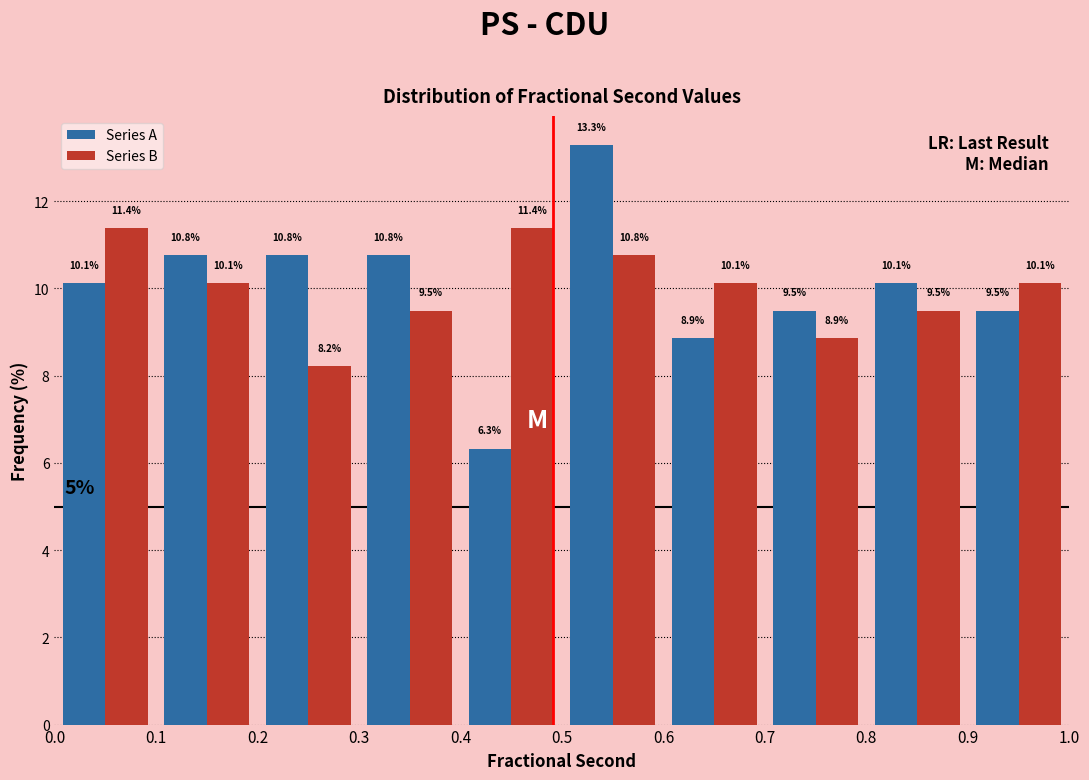

Reading left to right, list every range on the x-axis with the height of the bar of each series over it.

0.0 to 0.1: Series A=10.1	Series B=11.4
0.1 to 0.2: Series A=10.8	Series B=10.1
0.2 to 0.3: Series A=10.8	Series B=8.2
0.3 to 0.4: Series A=10.8	Series B=9.5
0.4 to 0.5: Series A=6.3	Series B=11.4
0.5 to 0.6: Series A=13.3	Series B=10.8
0.6 to 0.7: Series A=8.9	Series B=10.1
0.7 to 0.8: Series A=9.5	Series B=8.9
0.8 to 0.9: Series A=10.1	Series B=9.5
0.9 to 1.0: Series A=9.5	Series B=10.1